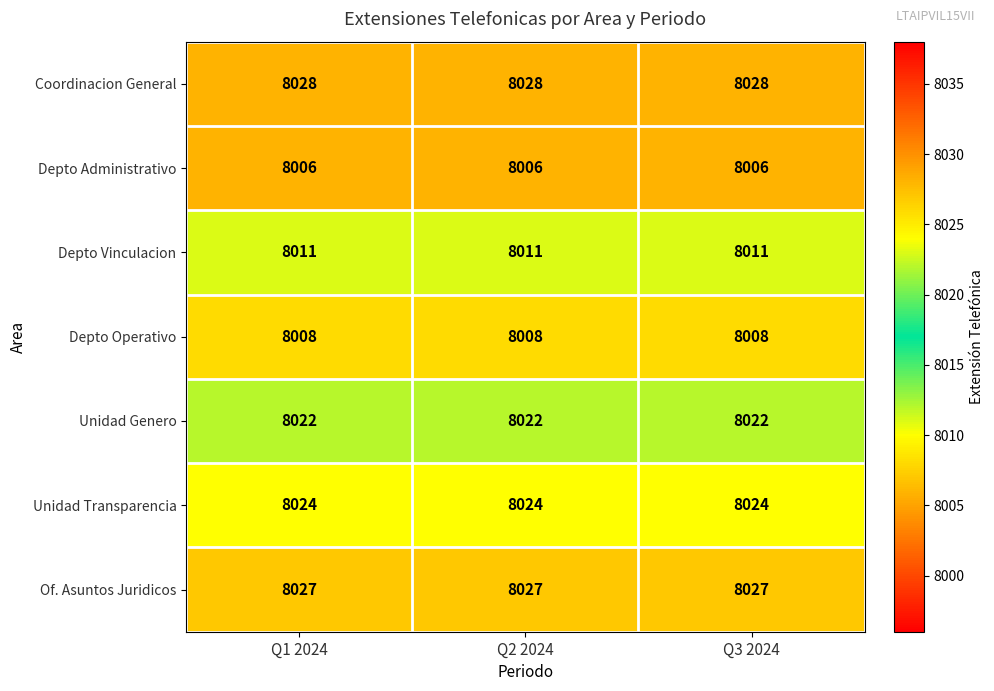

Rank the series at Q1 2024 from highest to lowest value.

Coordinacion General, Of. Asuntos Juridicos, Unidad Transparencia, Unidad Genero, Depto Vinculacion, Depto Operativo, Depto Administrativo